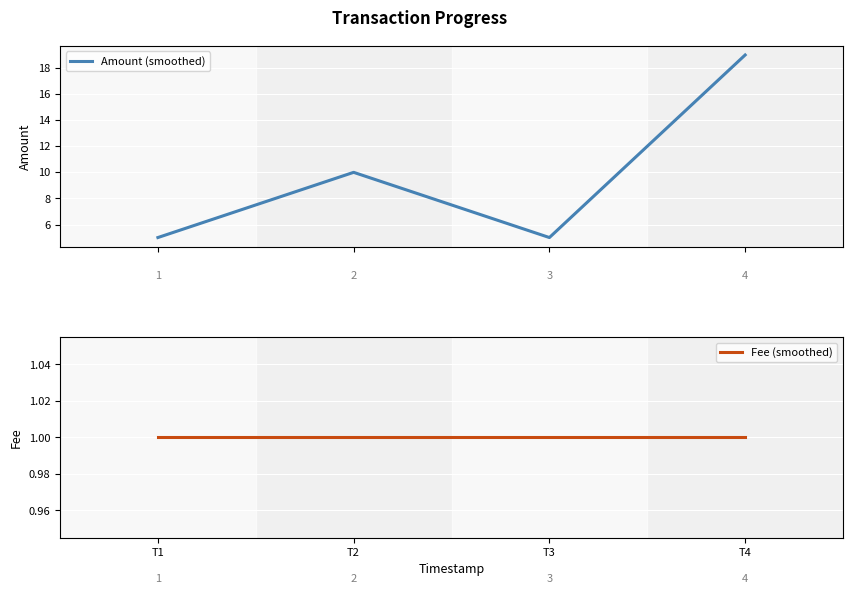

Where is Amount (smoothed) nearest to the value 12?

T2